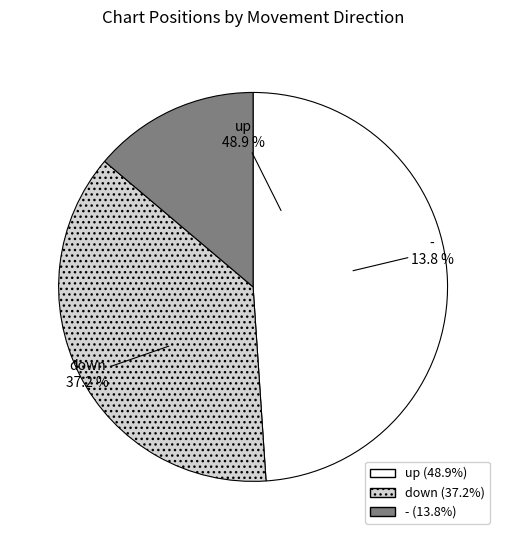

To the nearest percent, what portion does - represent?

14%